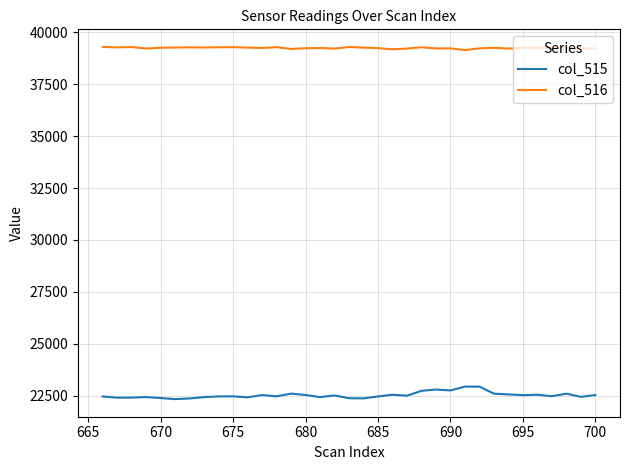

Which series has the widest spread of values?

col_515